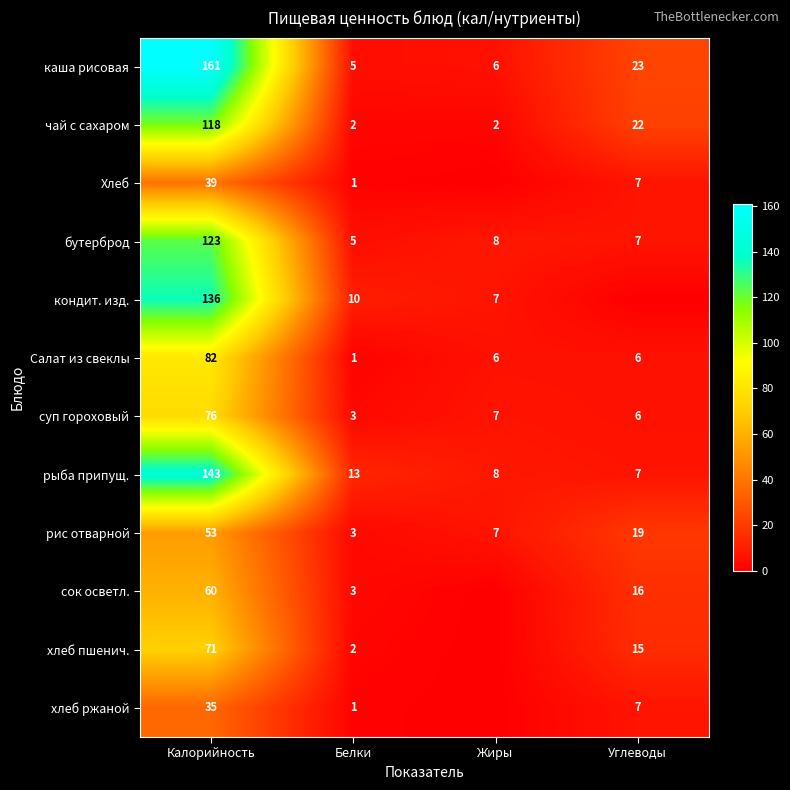

How many values in the рыба припущ. series are below 13?

2